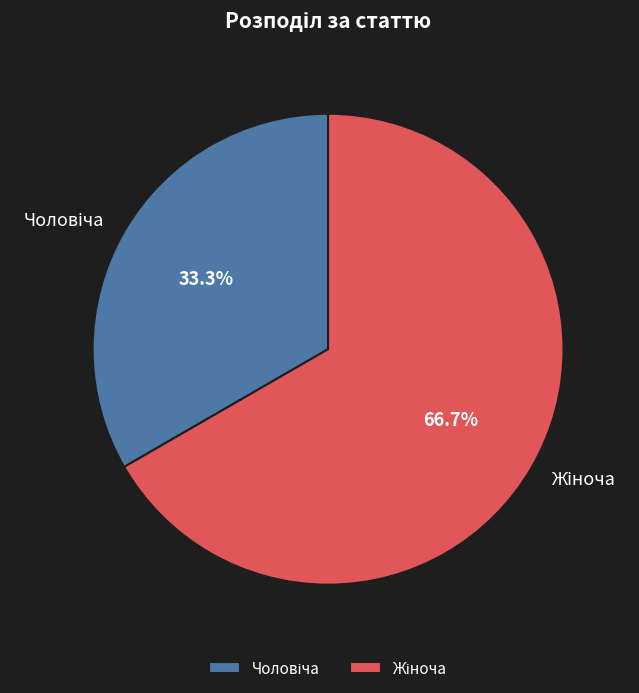

What is the ratio of the value at Чоловіча to the value at Жіноча?

0.5